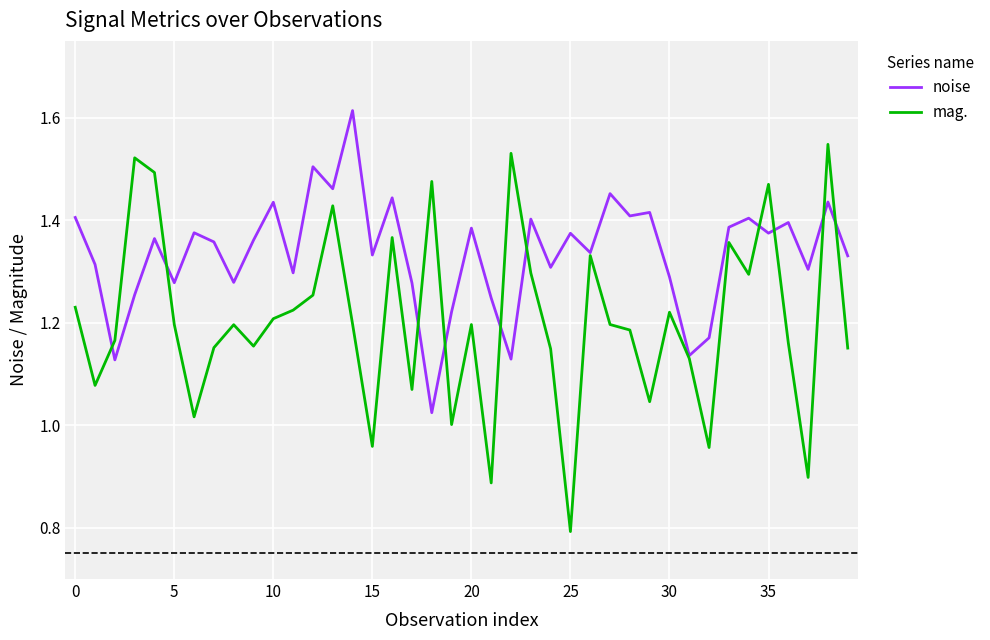

What is the minimum value for mag.?

0.8